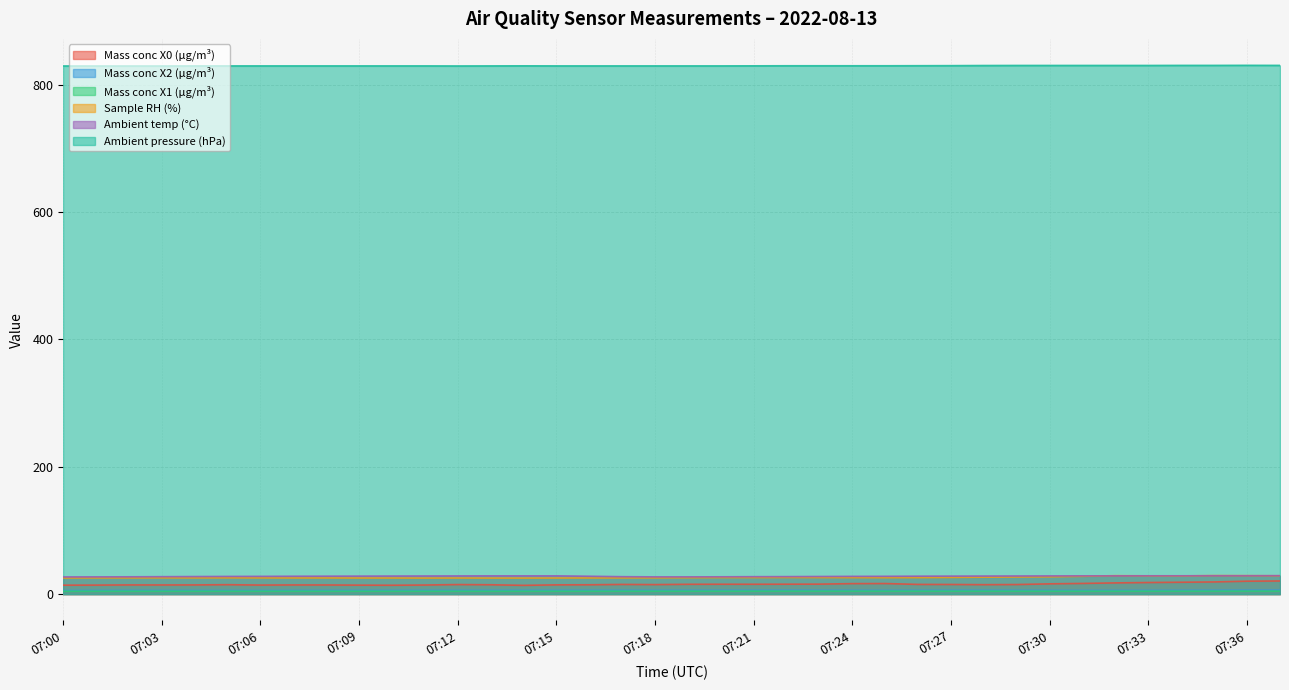

Is the value of Mass conc X1 (μg/m³) at 07:32 greater than the value of Sample RH (%) at 07:06?

No